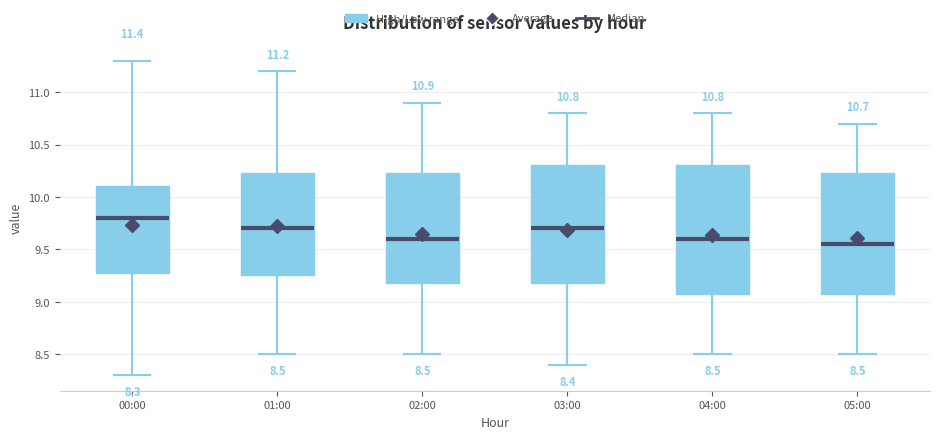

Which box is the tallest, from its lower edge to its upper edge?

04:00